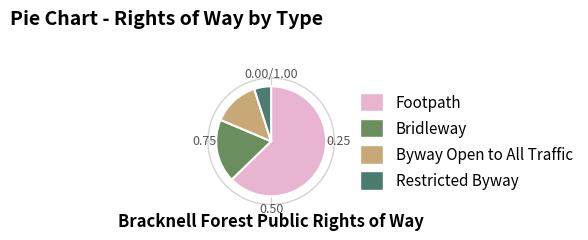

Is there a majority slice in this chart?

Yes